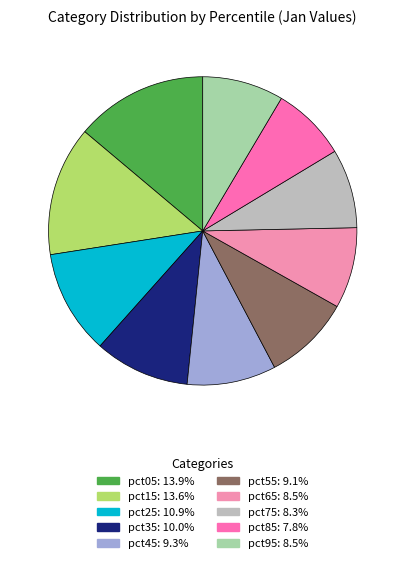

True or false: pct25 accounts for 11% of the total.

True